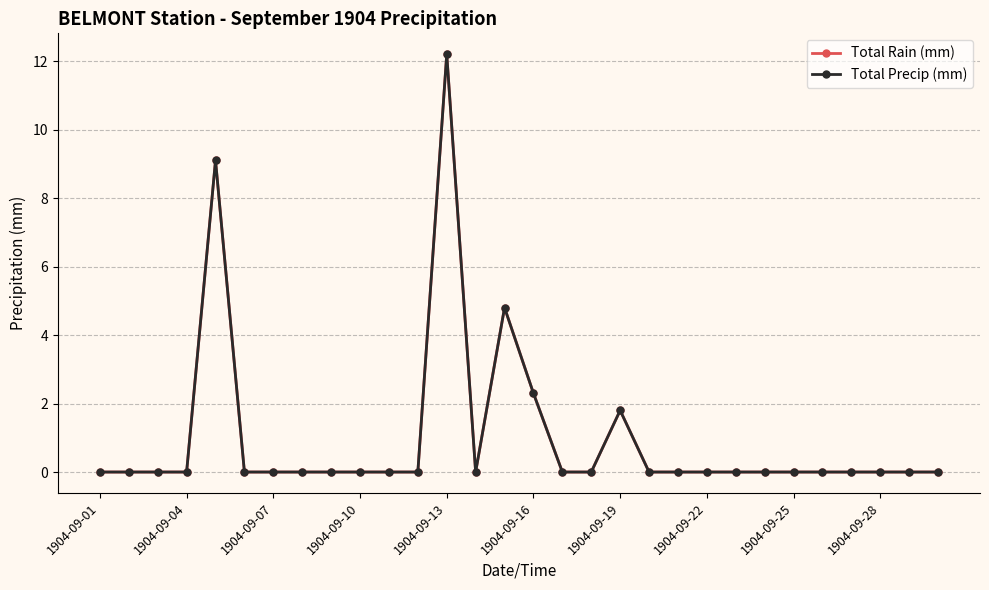

Does the chart display data point markers on the line(s)?

Yes